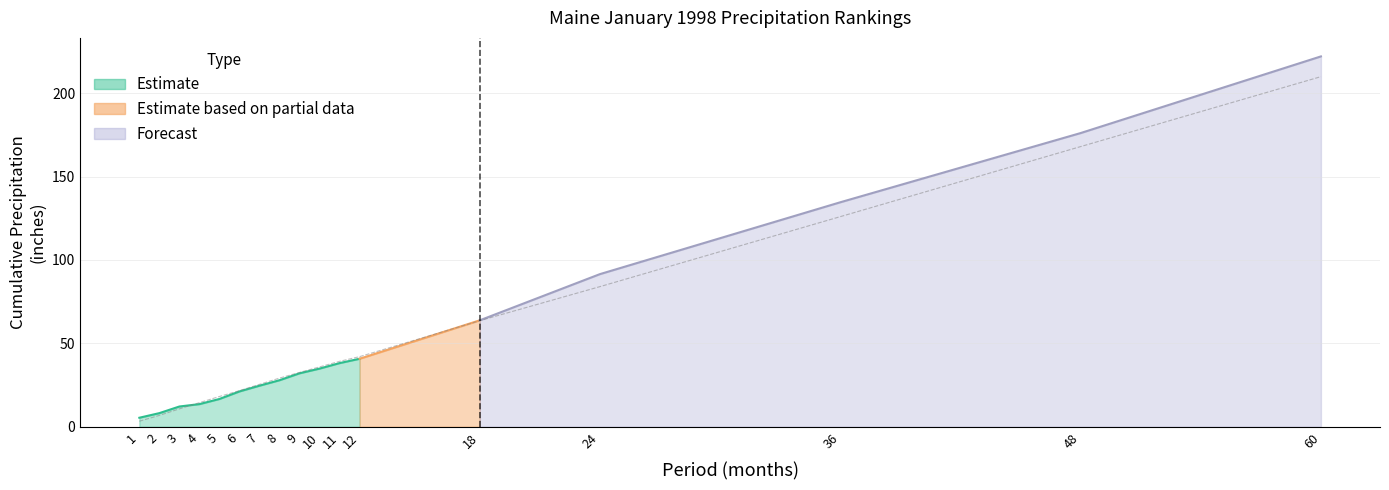

List the labels in order of value, largest first.

60, 48, 36, 24, 18, 12, 11, 10, 9, 8, 7, 6, 5, 4, 3, 2, 1